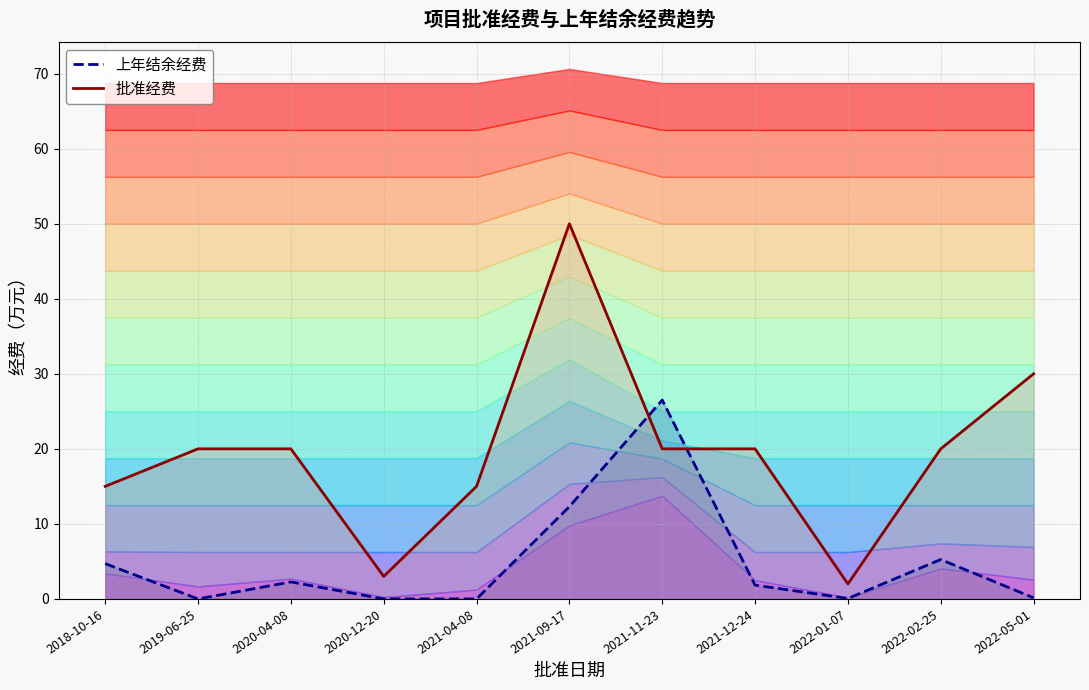

Reading right to left, what are all the values shown in this chart?

上年结余经费: 2022-05-01=0.1	2022-02-25=5.3	2022-01-07=0.1	2021-12-24=1.8	2021-11-23=26.5	2021-09-17=12.3	2021-04-08=0.0	2020-12-20=0.0	2020-04-08=2.3	2019-06-25=0.0	2018-10-16=4.7
批准经费: 2022-05-01=30.0	2022-02-25=20.0	2022-01-07=2.0	2021-12-24=20.0	2021-11-23=20.0	2021-09-17=50.0	2021-04-08=15.0	2020-12-20=3.0	2020-04-08=20.0	2019-06-25=20.0	2018-10-16=15.0